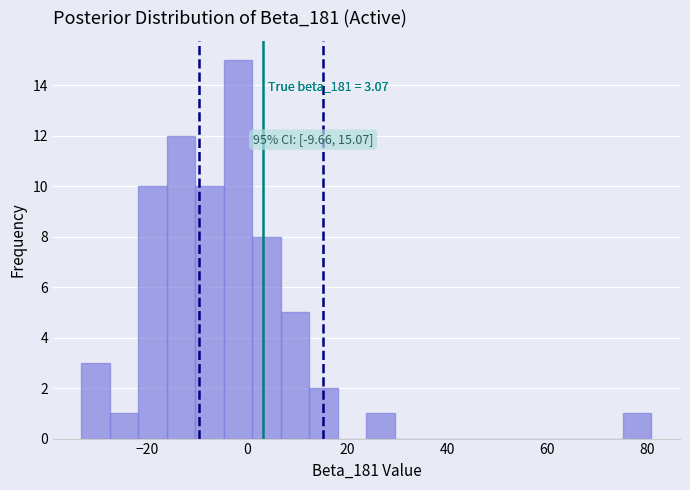

Read against the x-axis, roughly where is the centre of the tallest bar?

-2